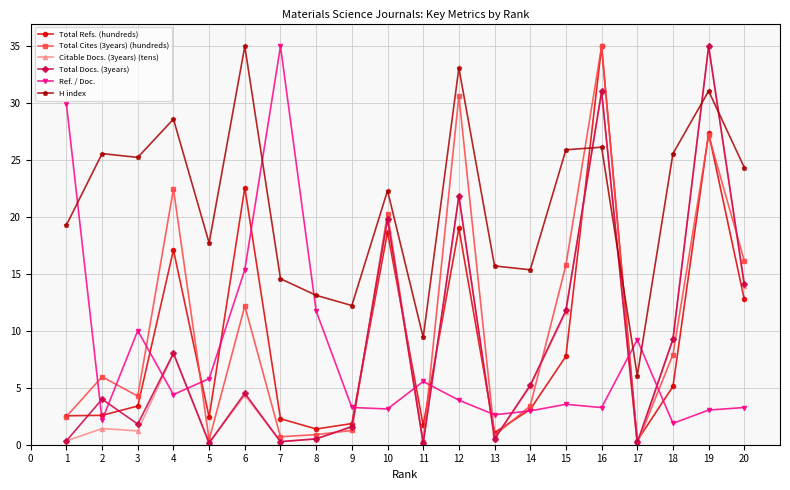

How many distinct data groups are displayed?

6